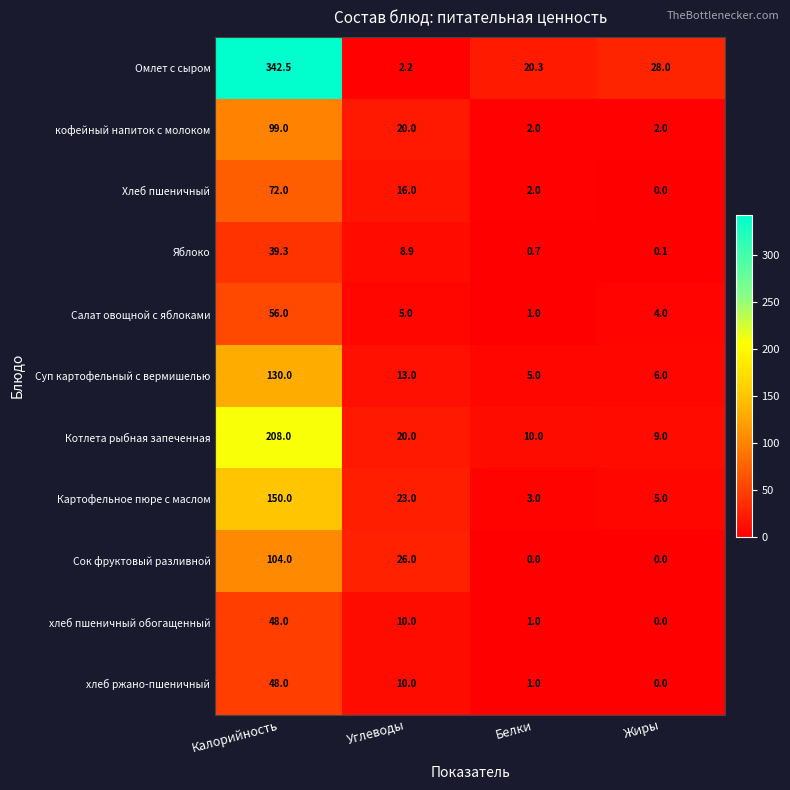

True or false: хлеб ржано-пшеничный has a value of 14.9 at Углеводы.

False